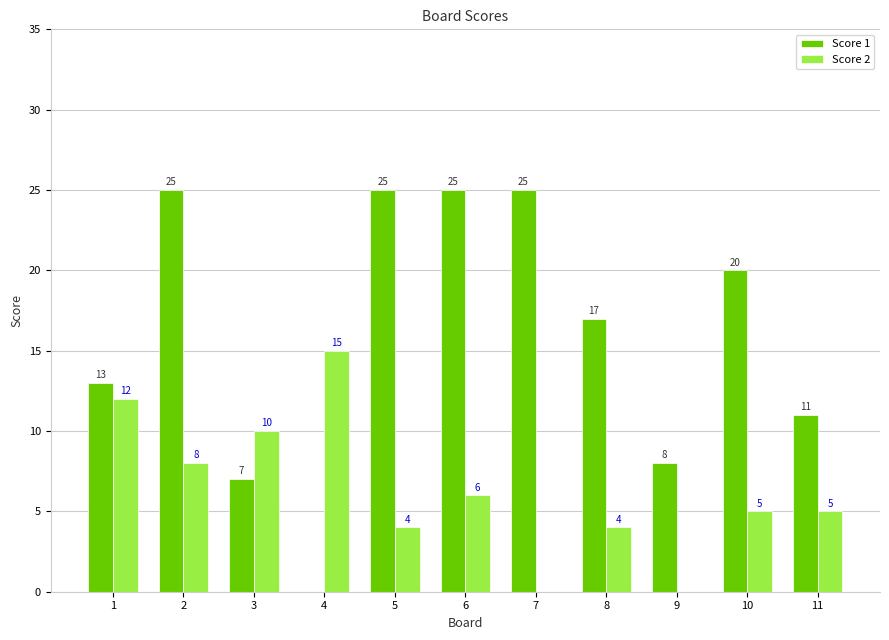

What is the sum of the Score 2 values at 4 and 6?

21